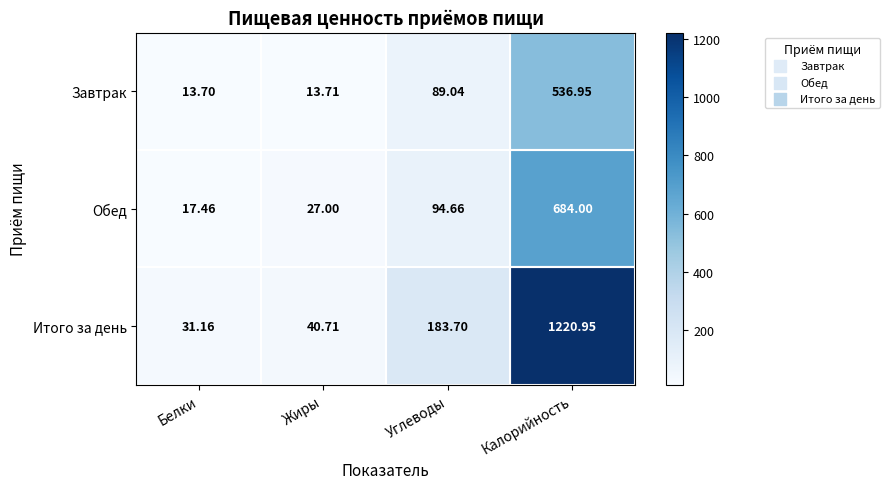

What is the difference between the highest and lowest values at Углеводы?

94.7